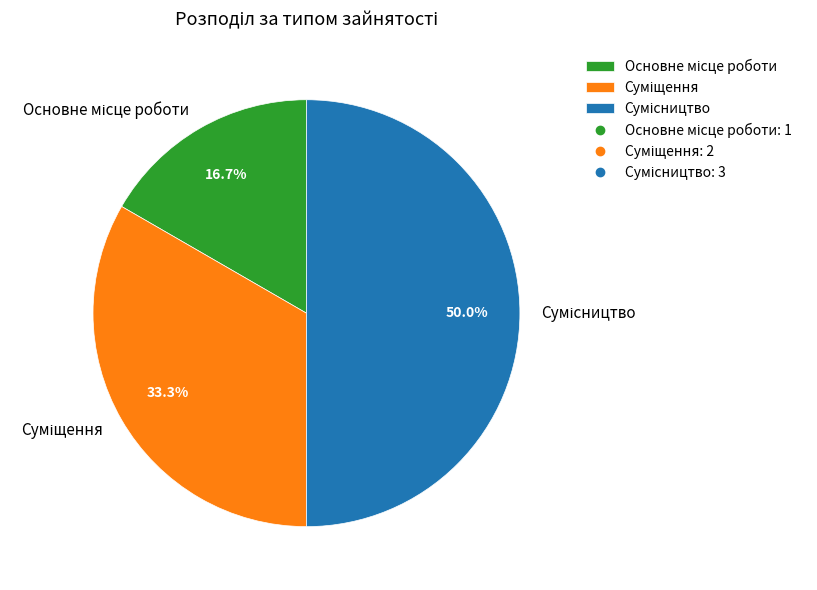

Between Основне місце роботи and Сумісництво, which is larger?

Сумісництво